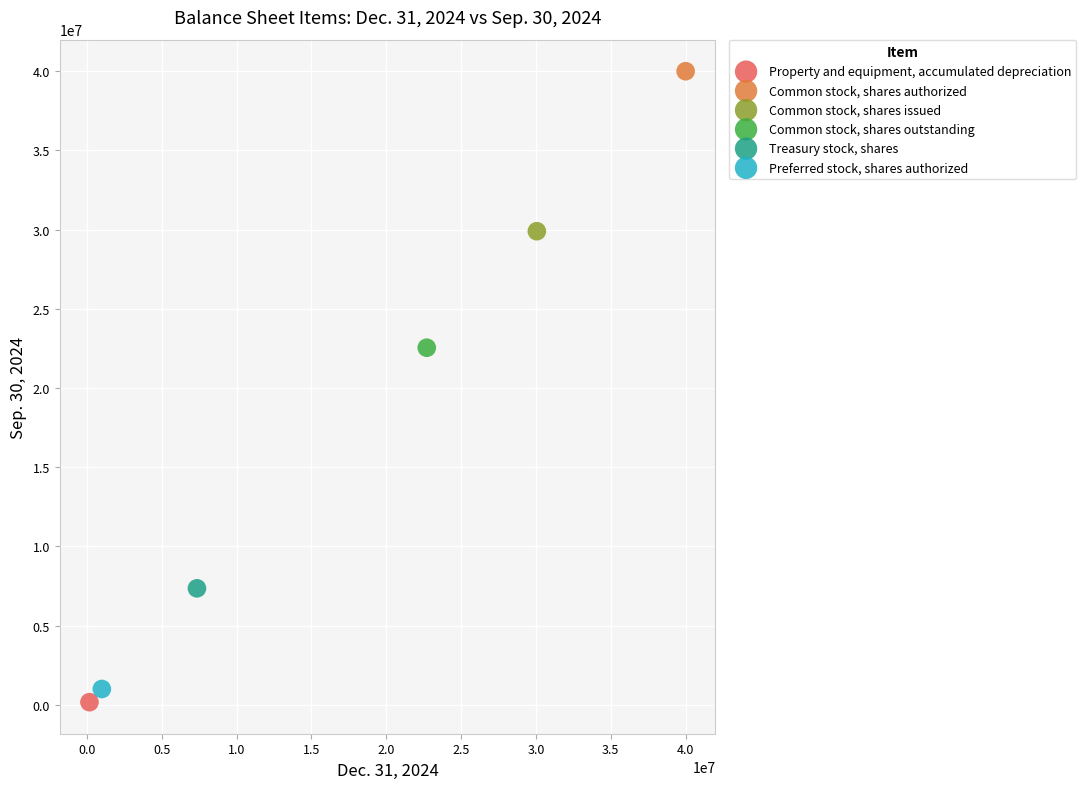

Which series contains the highest Y value?

Common stock, shares authorized